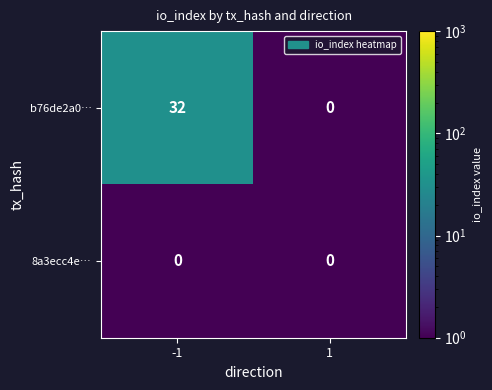

Is the value of 8a3ecc4e… at -1 greater than the value of b76de2a0… at -1?

No